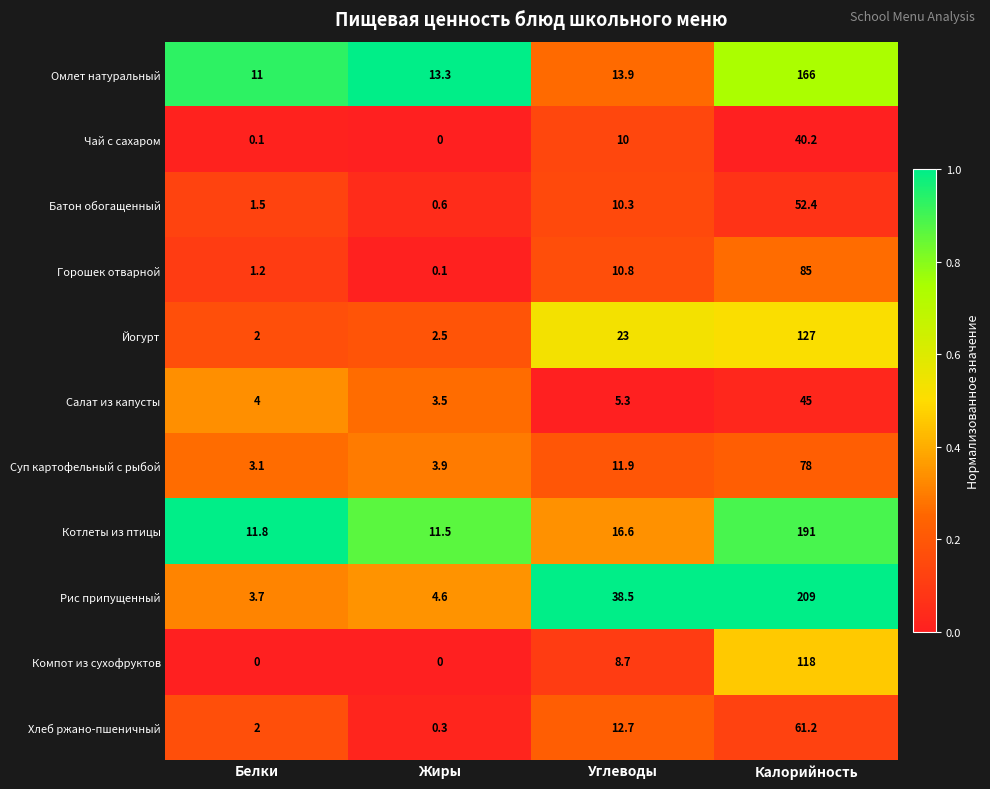

Which series changed the most between Белки and Углеводы?

Рис припущенный